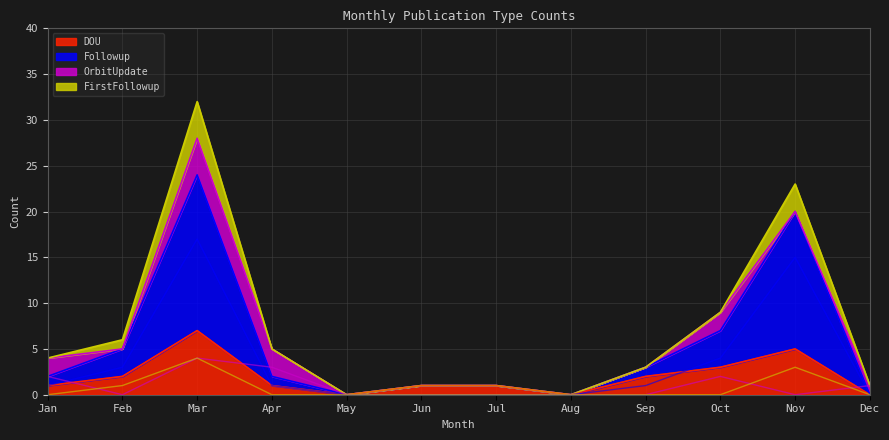

Reading left to right, extract all data points from this chart.

DOU: 1	2	7	1	0	1	1	0	2	3	5	0
Followup: 1	3	17	1	0	0	0	0	1	4	15	0
OrbitUpdate: 2	0	4	3	0	0	0	0	0	2	0	1
FirstFollowup: 0	1	4	0	0	0	0	0	0	0	3	0